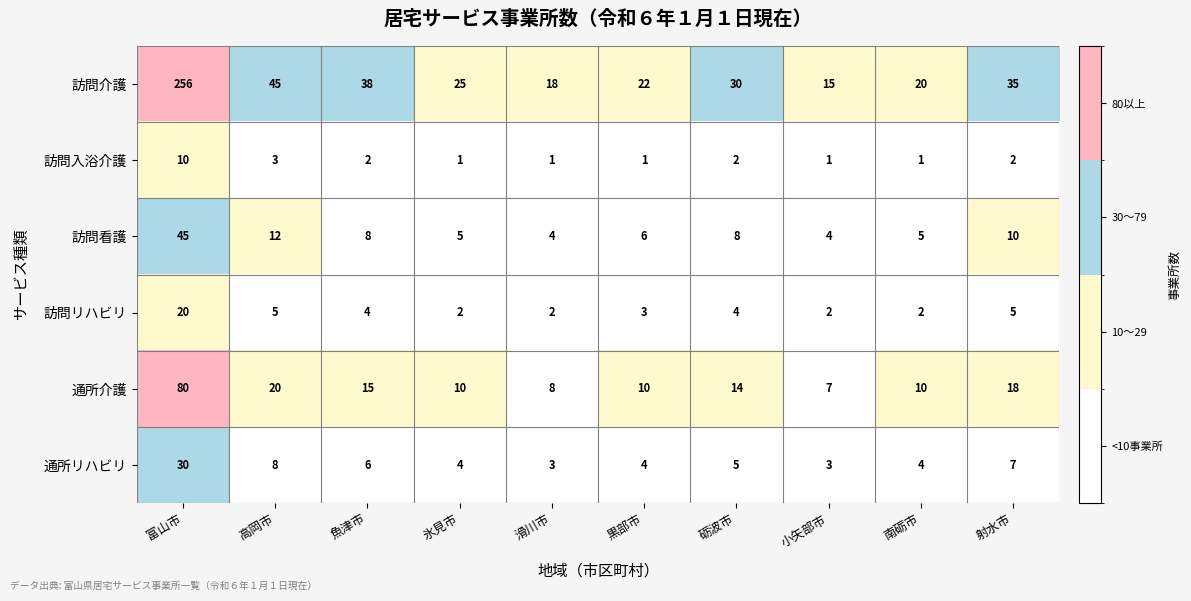

The 訪問入浴介護 series shows 1 at 射水市. True or false?

False